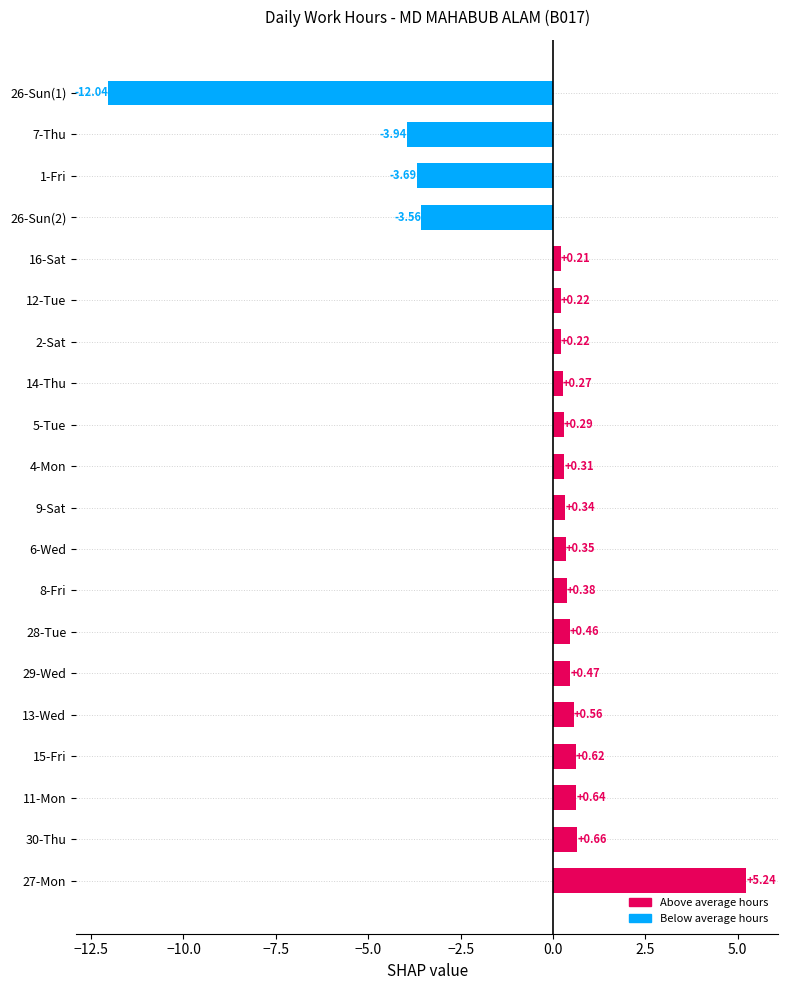

What is the change in value from 13-Wed to 26-Sun(2)?

-4.1